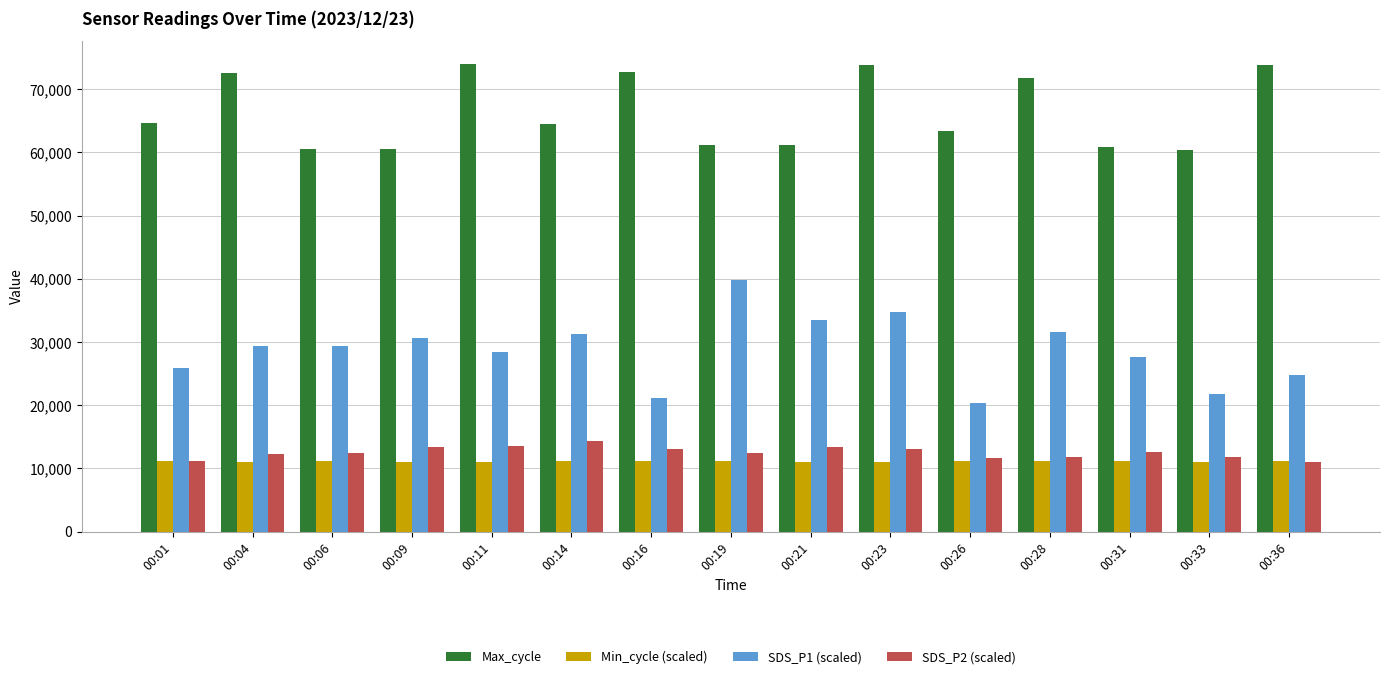

List the series in order of their peak value, lowest first.

Min_cycle (scaled), SDS_P2 (scaled), SDS_P1 (scaled), Max_cycle